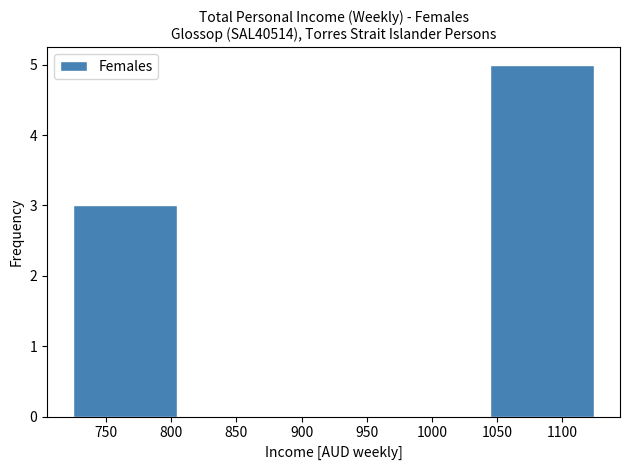

Over which range of the x-axis is the bar tallest?

1044.5 to 1124.5